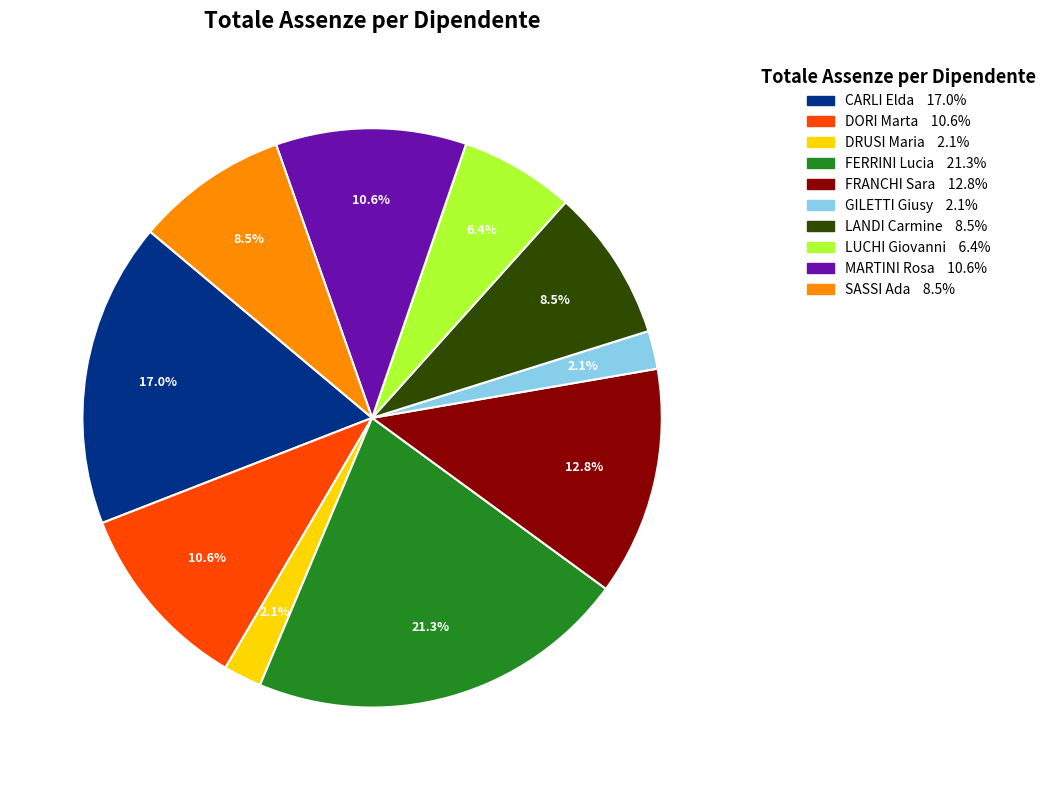

Approximately how many times larger is the value at GILETTI Giusy compared to FRANCHI Sara?

0.2